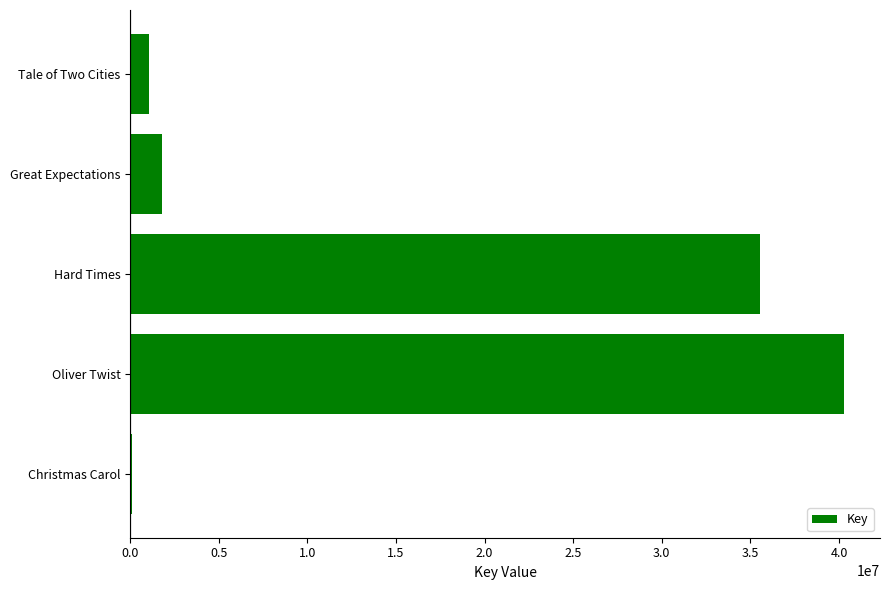

Reading top to bottom, list all the values displayed in this chart.

Tale of Two Cities=1057800	Great Expectations=1813734	Hard Times=35536023	Oliver Twist=40299833	Christmas Carol=76451